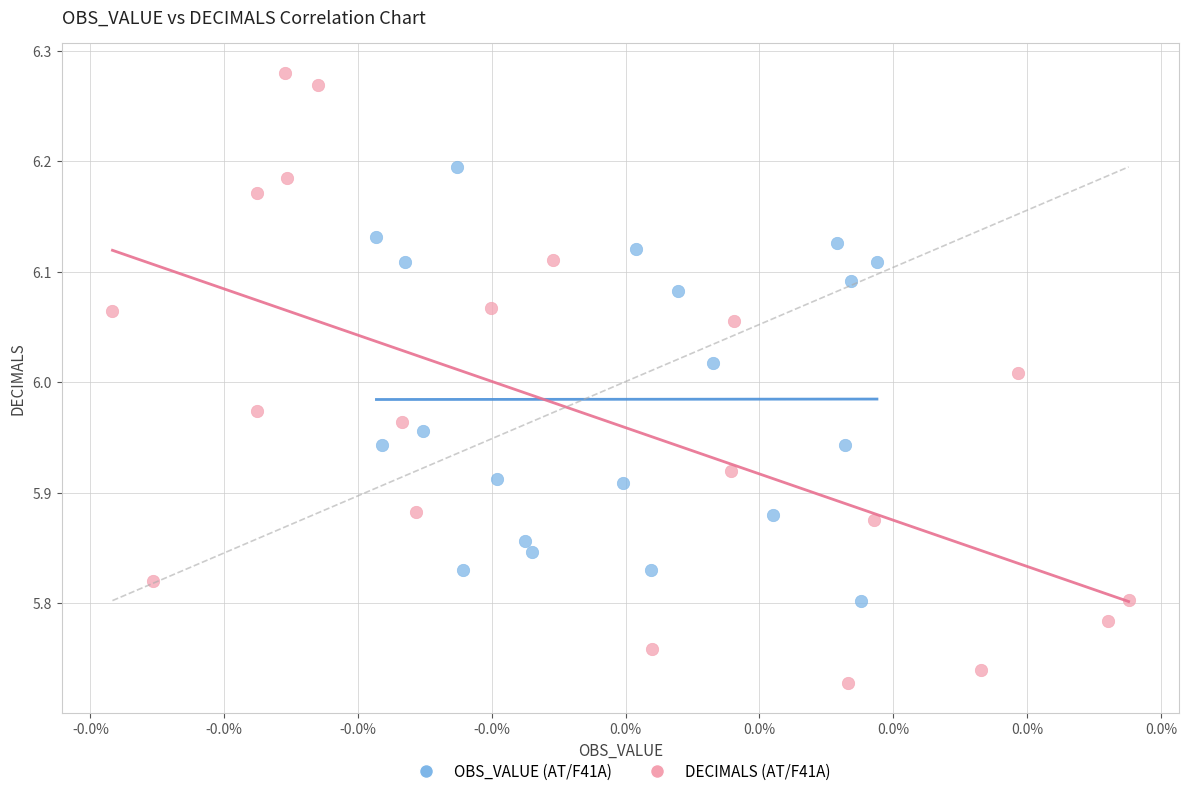

Which series reaches the maximum Y coordinate?

DECIMALS (AT/F41A)